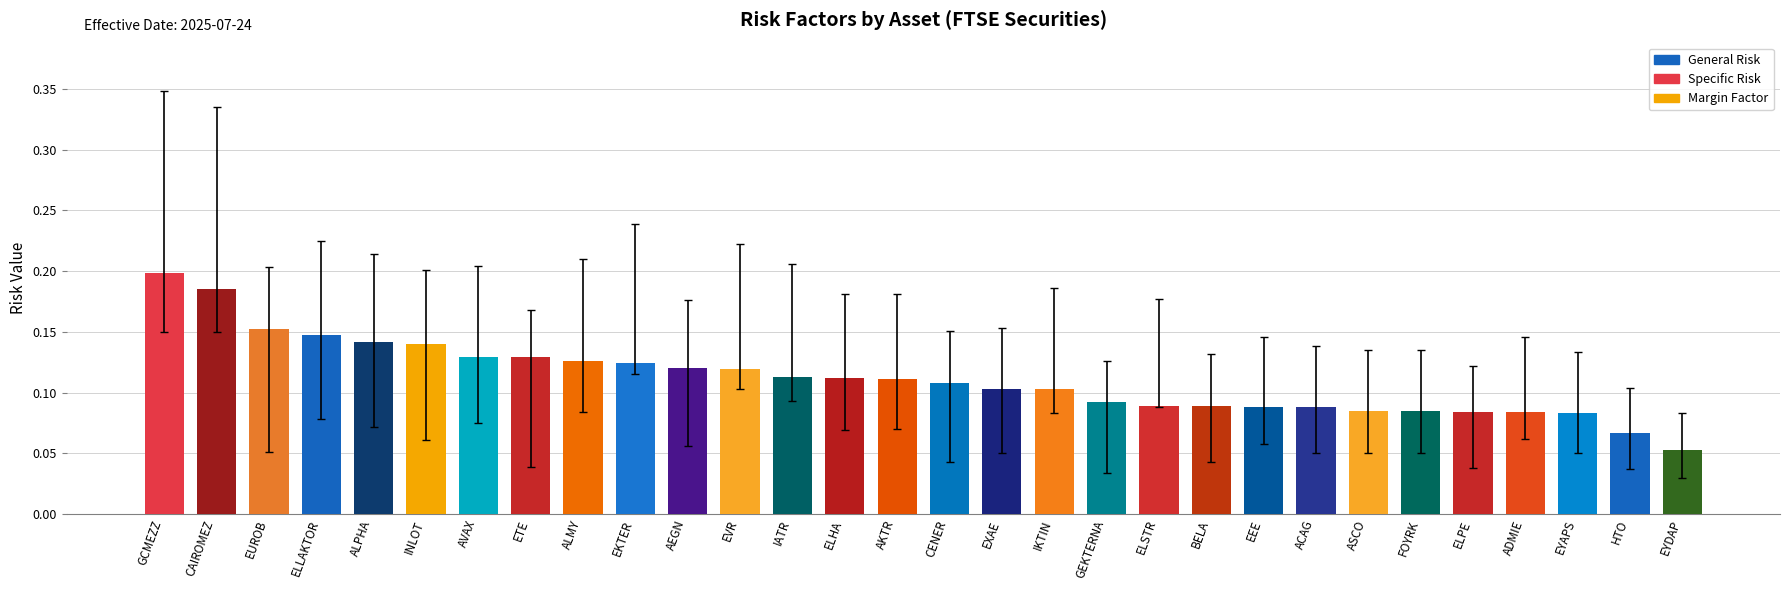

What is the label of the 19th bar from the left?

GEKTERNA